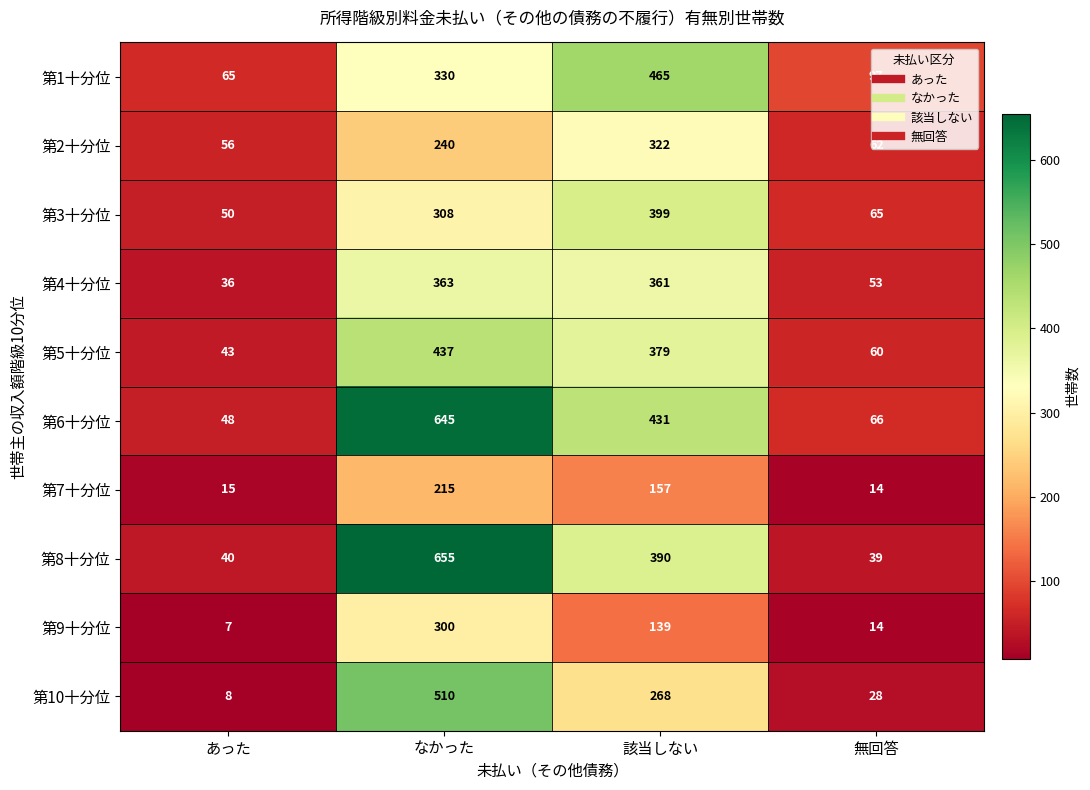

Where is 第4十分位 nearest to the value 199?

無回答